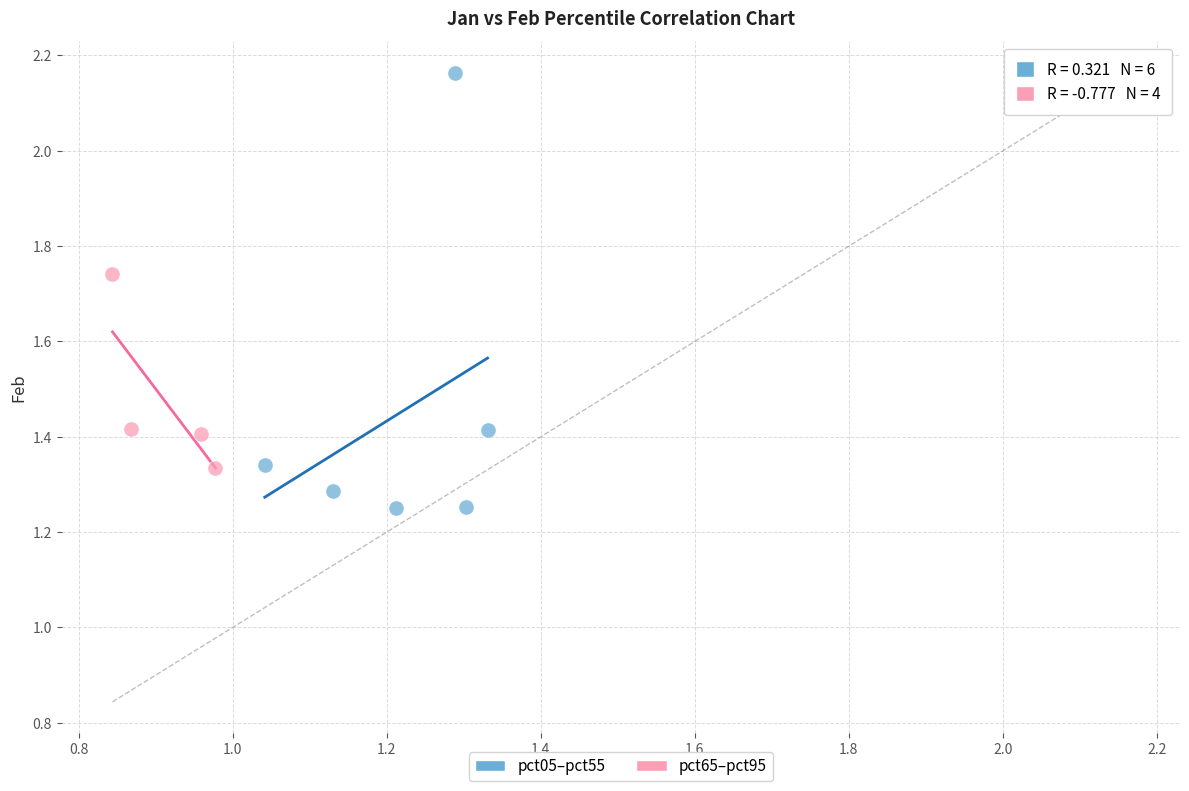

Which series contains the lowest Y value?

pct05–pct55